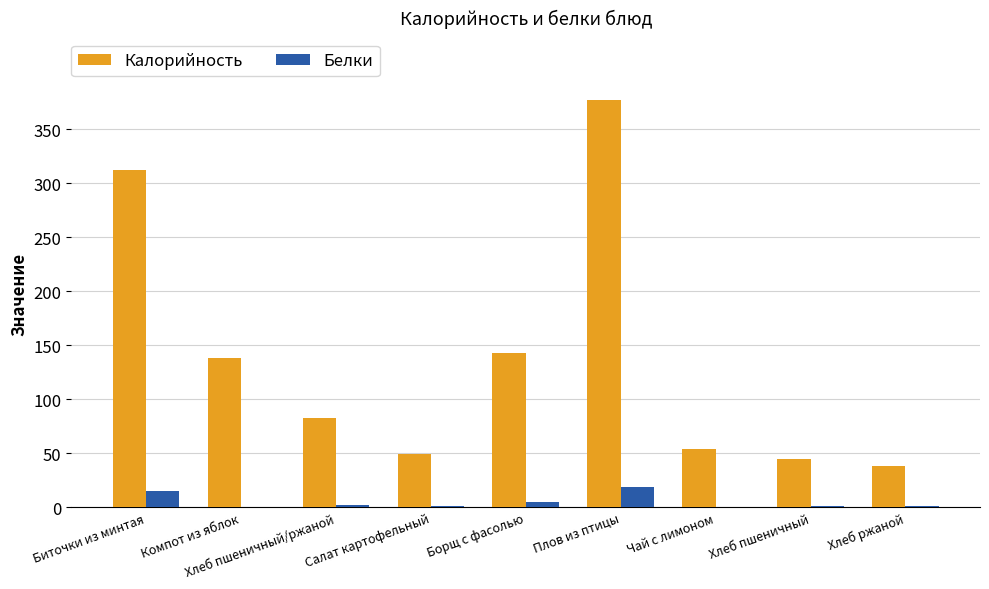

At which category is the sum across all series the highest?

Плов из птицы